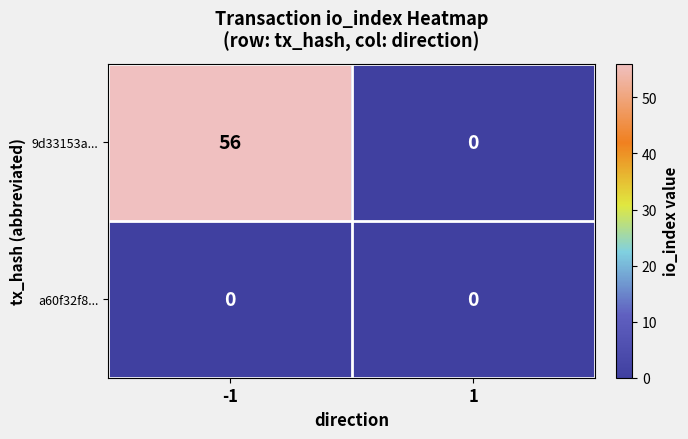

What is the greatest value displayed?

56